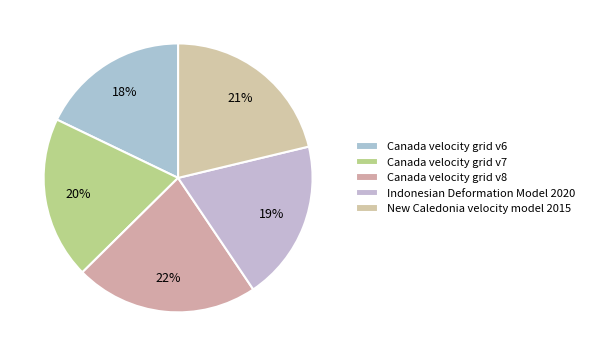

Combined, do New Caledonia velocity model 2015 and Indonesian Deformation Model 2020 account for over 50%?

No